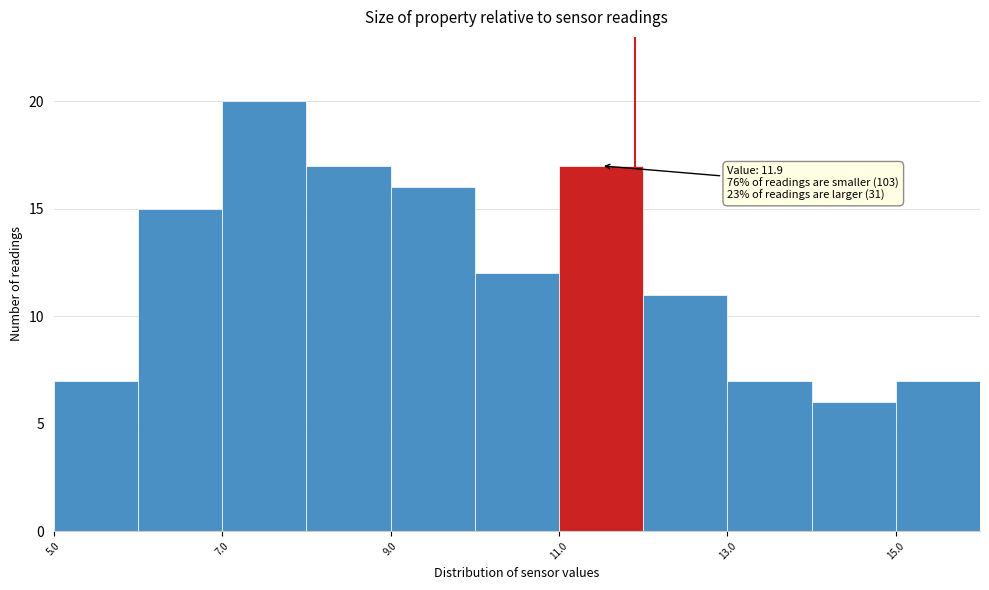

Over which range of the x-axis is the bar tallest?

7 to 8